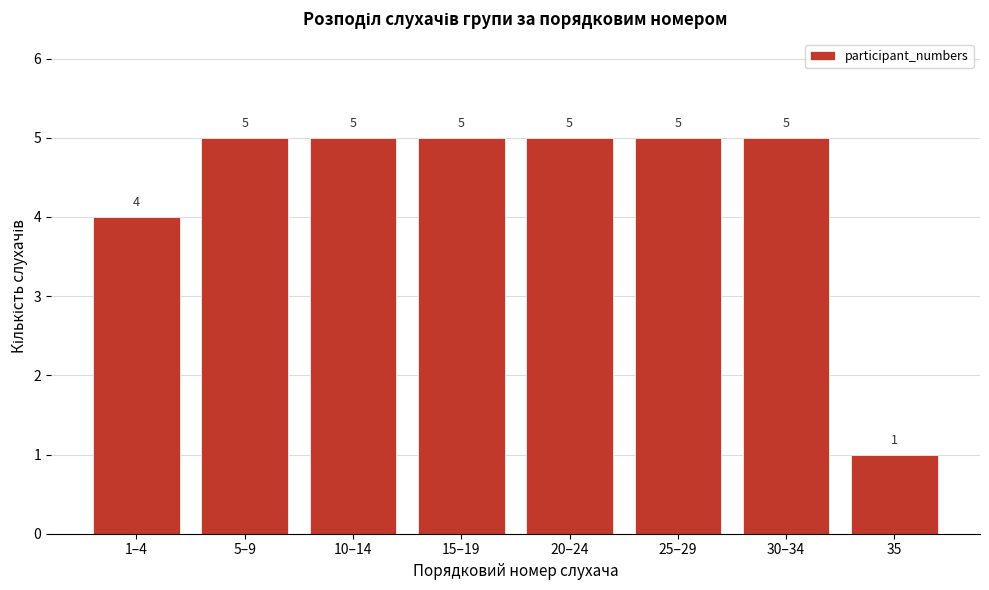

Reading left to right, what are all the values shown in this chart?

4	5	5	5	5	5	5	1